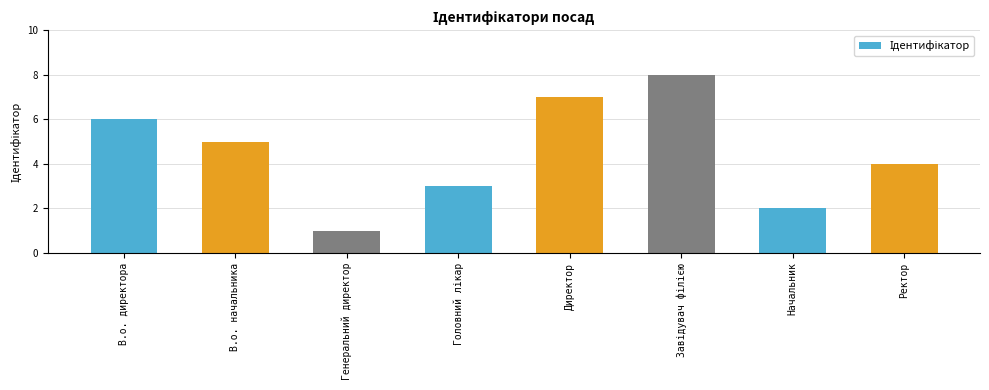

What is the label of the 6th bar from the right?

Генеральний директор